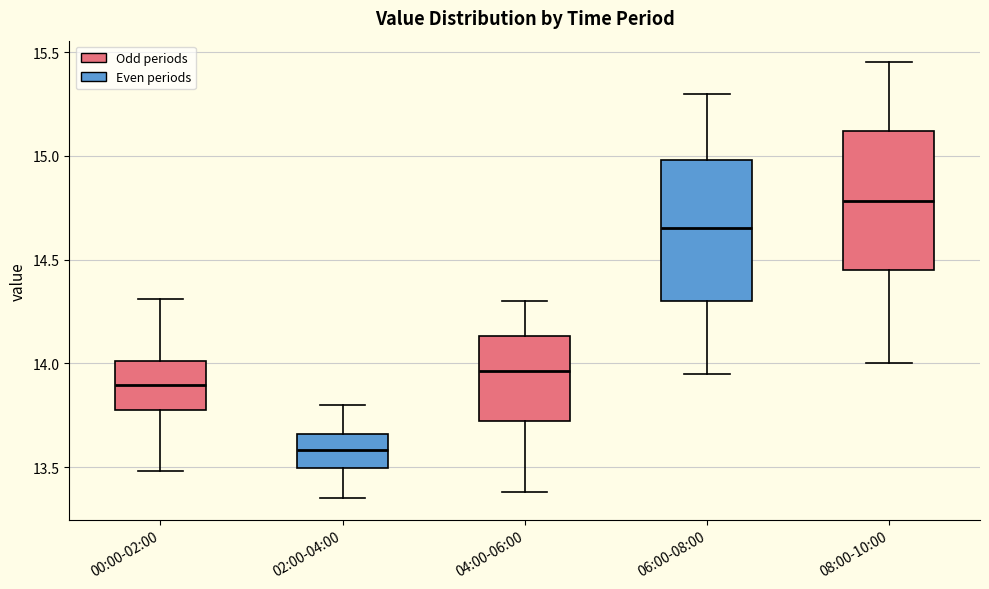

Which box has the highest median line?

08:00-10:00